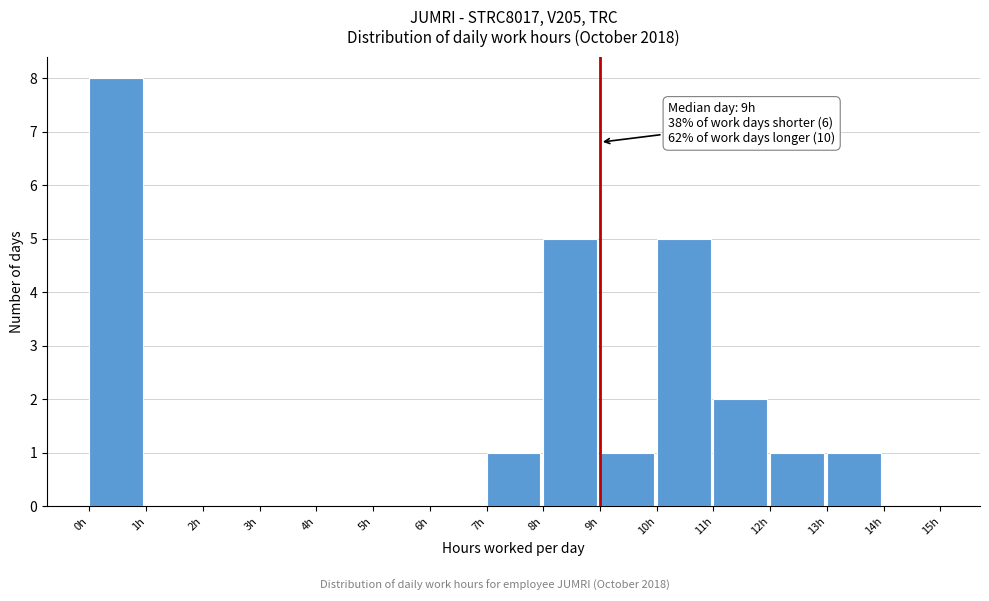

Which range on the x-axis has the tallest bar?

0 to 1